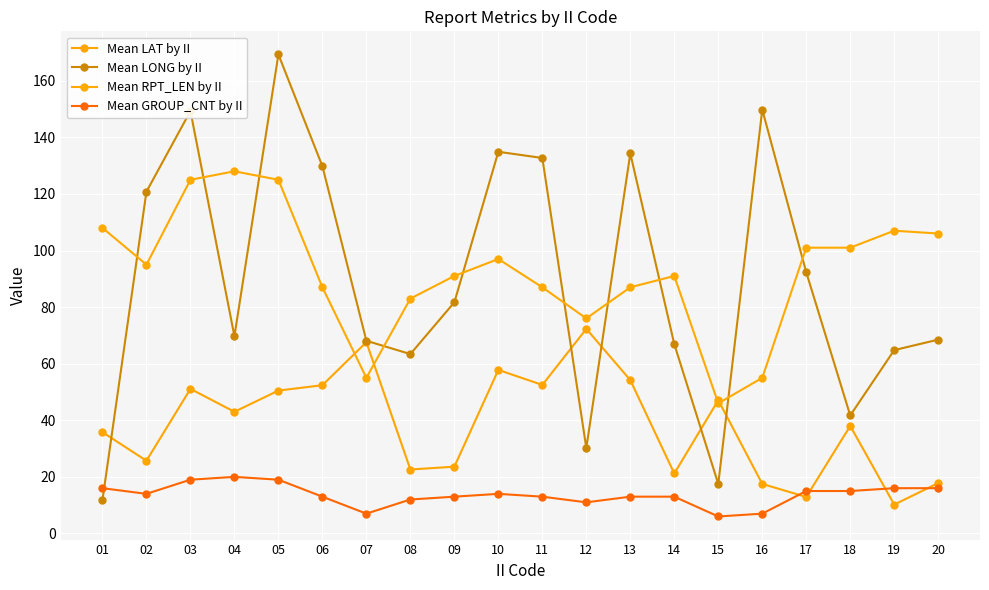

Where is the first local maximum for Mean LAT by II?

03